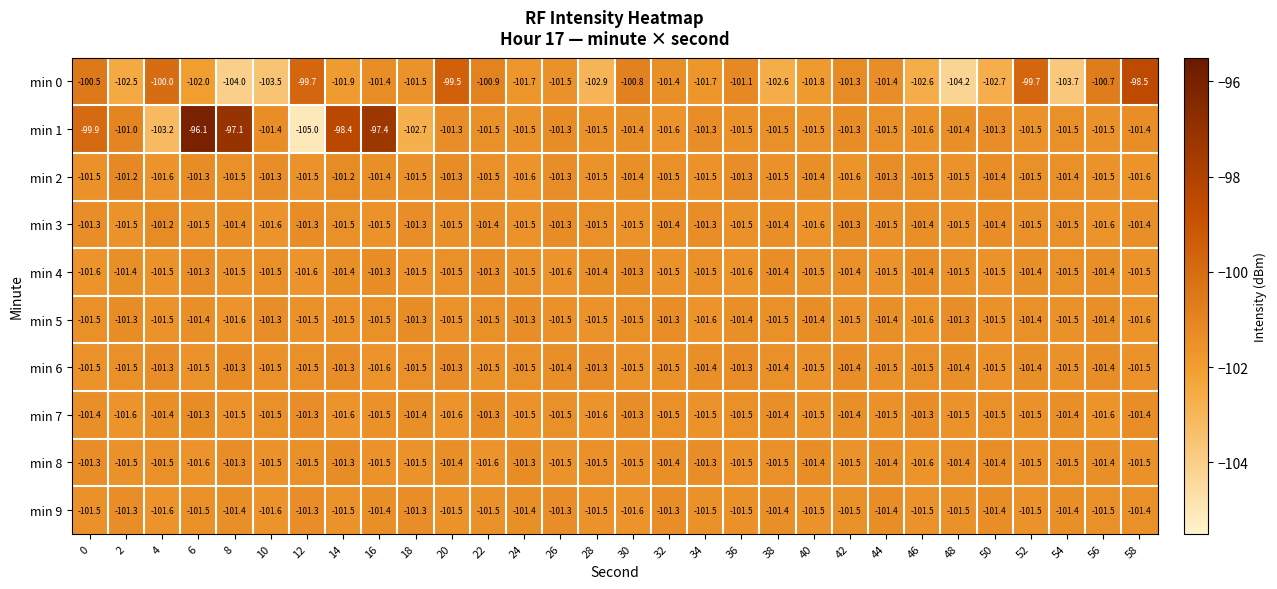

At how many categories does at least one series exceed -99?

5